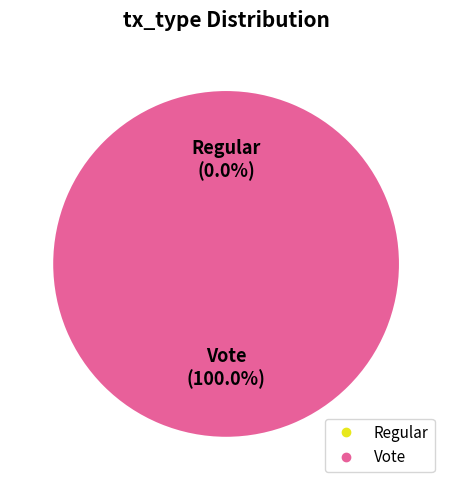

How many slices are in this pie chart?

2